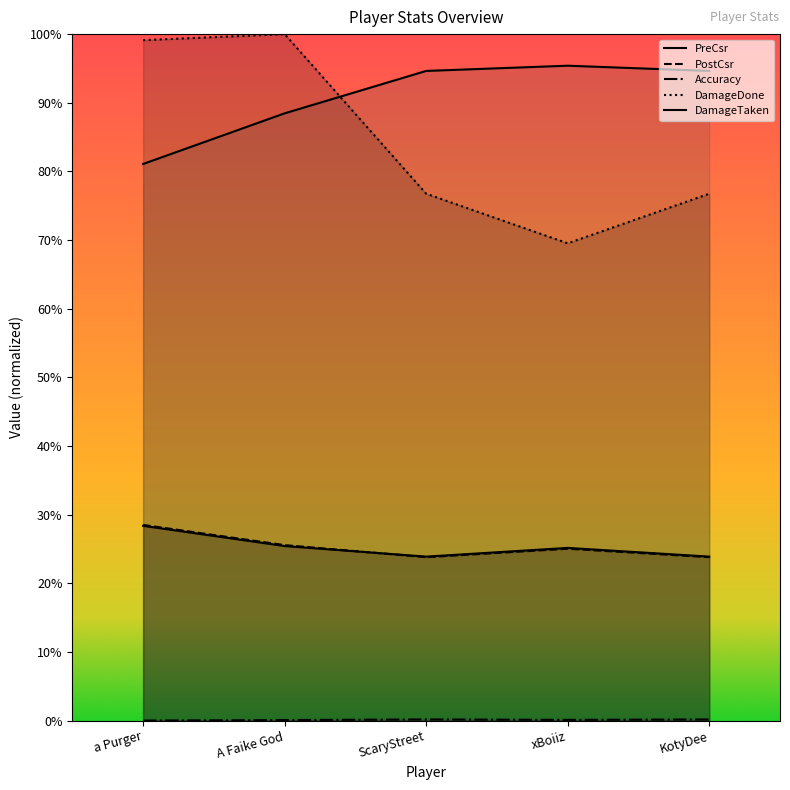

True or false: Accuracy and DamageDone cross at least once.

False